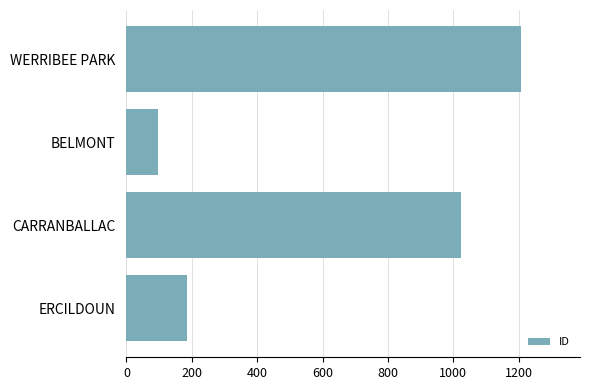

The chart shows a value of 67 at ERCILDOUN. True or false?

False